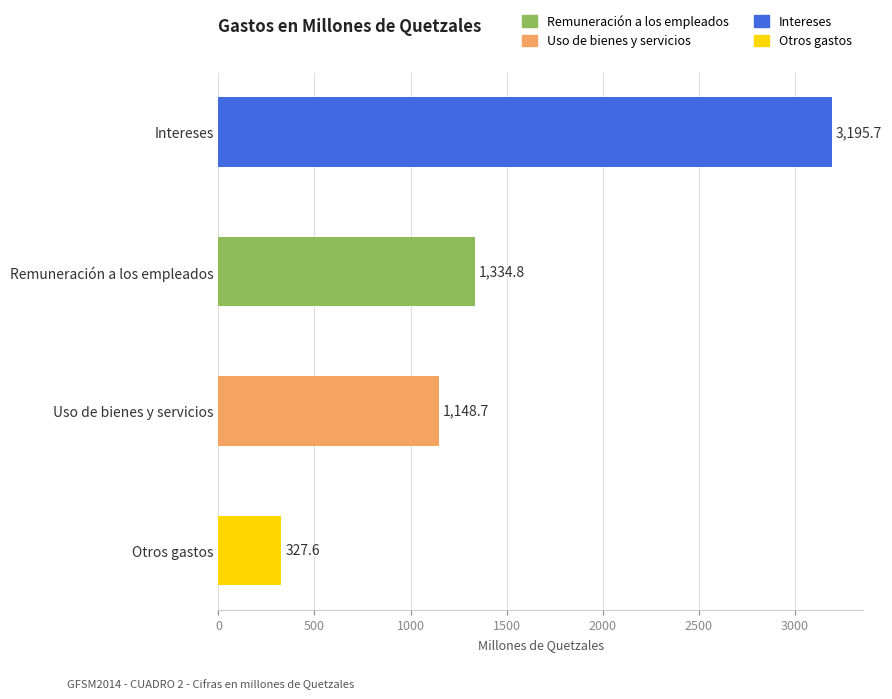

Count the number of categories in the chart.

4